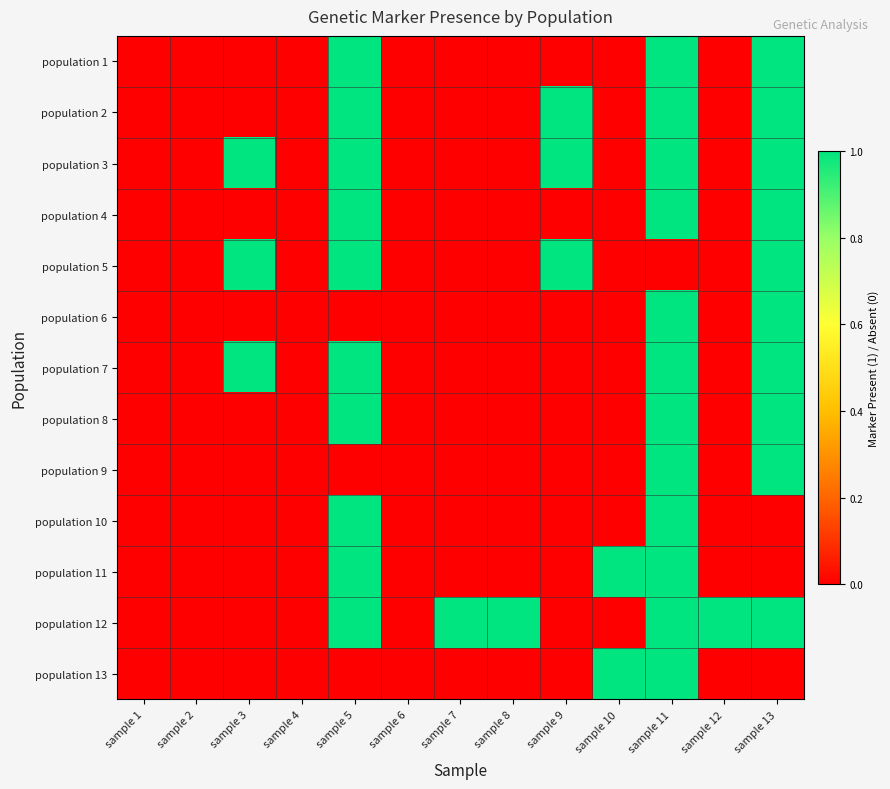

Reading right to left, extract all data points from this chart.

population 1: sample 13=1	sample 12=0	sample 11=1	sample 10=0	sample 9=0	sample 8=0	sample 7=0	sample 6=0	sample 5=1	sample 4=0	sample 3=0	sample 2=0	sample 1=0
population 2: sample 13=1	sample 12=0	sample 11=1	sample 10=0	sample 9=1	sample 8=0	sample 7=0	sample 6=0	sample 5=1	sample 4=0	sample 3=0	sample 2=0	sample 1=0
population 3: sample 13=1	sample 12=0	sample 11=1	sample 10=0	sample 9=1	sample 8=0	sample 7=0	sample 6=0	sample 5=1	sample 4=0	sample 3=1	sample 2=0	sample 1=0
population 4: sample 13=1	sample 12=0	sample 11=1	sample 10=0	sample 9=0	sample 8=0	sample 7=0	sample 6=0	sample 5=1	sample 4=0	sample 3=0	sample 2=0	sample 1=0
population 5: sample 13=1	sample 12=0	sample 11=0	sample 10=0	sample 9=1	sample 8=0	sample 7=0	sample 6=0	sample 5=1	sample 4=0	sample 3=1	sample 2=0	sample 1=0
population 6: sample 13=1	sample 12=0	sample 11=1	sample 10=0	sample 9=0	sample 8=0	sample 7=0	sample 6=0	sample 5=0	sample 4=0	sample 3=0	sample 2=0	sample 1=0
population 7: sample 13=1	sample 12=0	sample 11=1	sample 10=0	sample 9=0	sample 8=0	sample 7=0	sample 6=0	sample 5=1	sample 4=0	sample 3=1	sample 2=0	sample 1=0
population 8: sample 13=1	sample 12=0	sample 11=1	sample 10=0	sample 9=0	sample 8=0	sample 7=0	sample 6=0	sample 5=1	sample 4=0	sample 3=0	sample 2=0	sample 1=0
population 9: sample 13=1	sample 12=0	sample 11=1	sample 10=0	sample 9=0	sample 8=0	sample 7=0	sample 6=0	sample 5=0	sample 4=0	sample 3=0	sample 2=0	sample 1=0
population 10: sample 13=0	sample 12=0	sample 11=1	sample 10=0	sample 9=0	sample 8=0	sample 7=0	sample 6=0	sample 5=1	sample 4=0	sample 3=0	sample 2=0	sample 1=0
population 11: sample 13=0	sample 12=0	sample 11=1	sample 10=1	sample 9=0	sample 8=0	sample 7=0	sample 6=0	sample 5=1	sample 4=0	sample 3=0	sample 2=0	sample 1=0
population 12: sample 13=1	sample 12=1	sample 11=1	sample 10=0	sample 9=0	sample 8=1	sample 7=1	sample 6=0	sample 5=1	sample 4=0	sample 3=0	sample 2=0	sample 1=0
population 13: sample 13=0	sample 12=0	sample 11=1	sample 10=1	sample 9=0	sample 8=0	sample 7=0	sample 6=0	sample 5=0	sample 4=0	sample 3=0	sample 2=0	sample 1=0